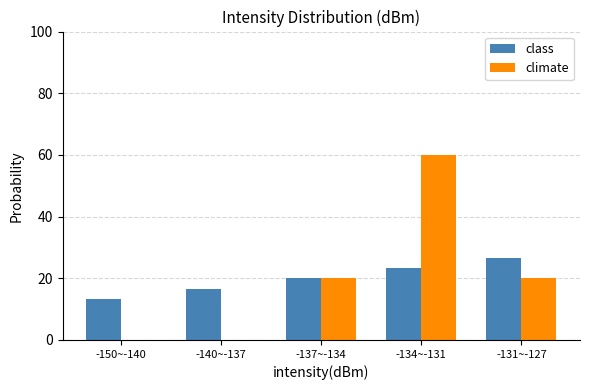

What is the maximum value shown in the chart?

60.0